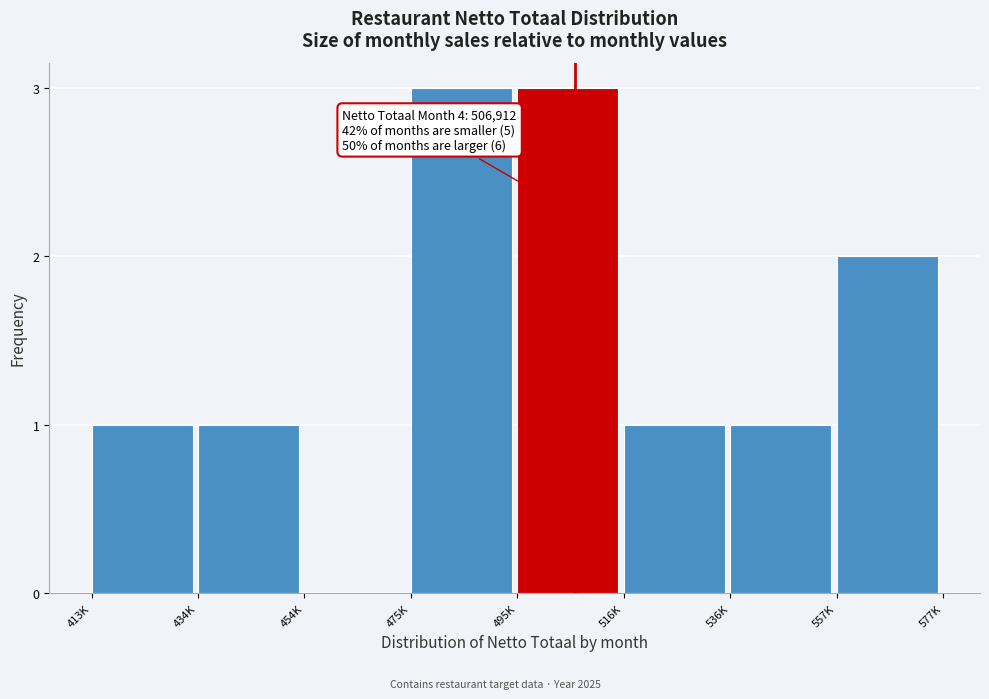

Reading left to right, extract all data points from this chart.

413K=1	434K=1	454K=0	475K=3	495K=3	516K=1	536K=1	557K=2